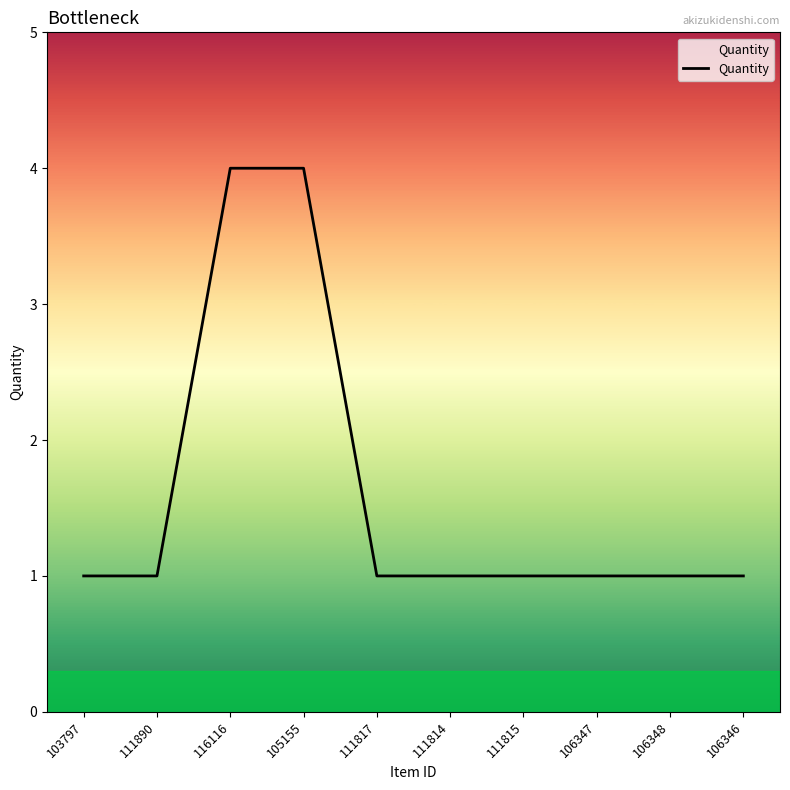

What position from the right is 106347?

3